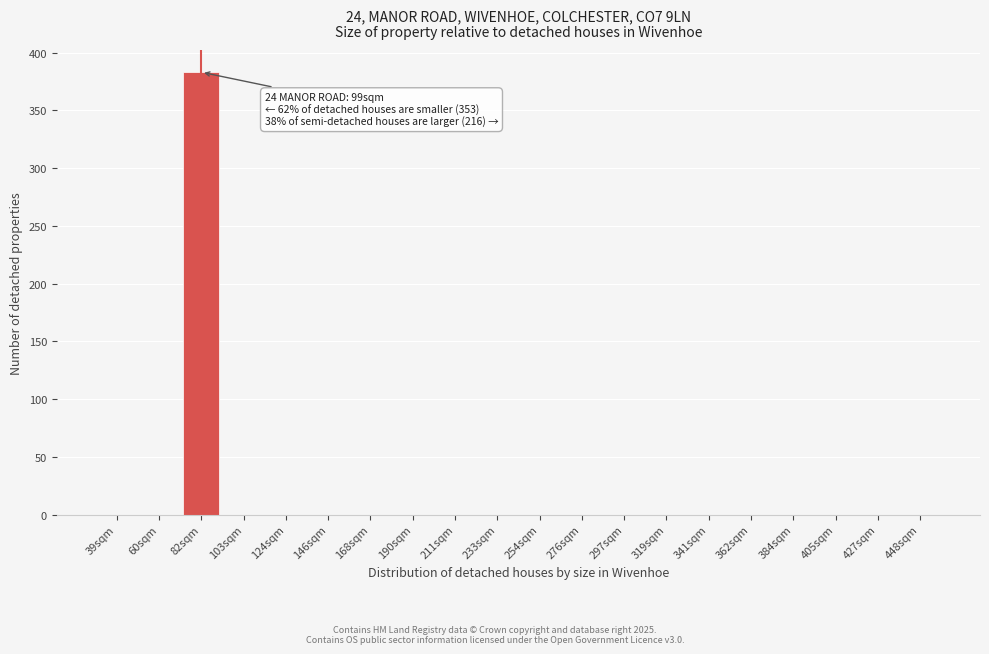

Reading left to right, what are all the values shown in this chart?

39sqm=0	60sqm=0	82sqm=383	103sqm=0	124sqm=0	146sqm=0	168sqm=0	190sqm=0	211sqm=0	233sqm=0	254sqm=0	276sqm=0	297sqm=0	319sqm=0	341sqm=0	362sqm=0	384sqm=0	405sqm=0	427sqm=0	448sqm=0